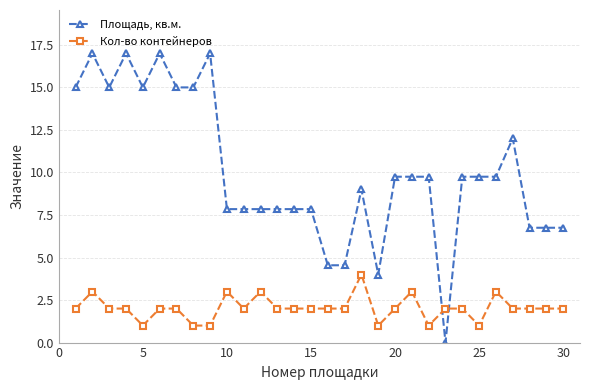

Which series ends up on top after the final intersection of Кол-во контейнеров and Площадь, кв.м.?

Площадь, кв.м.